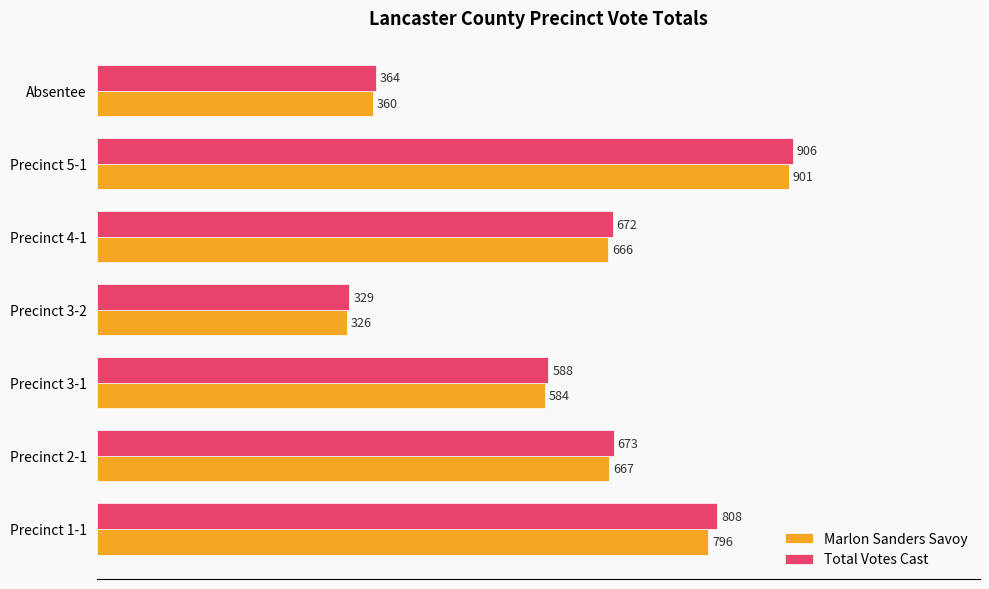

At which label does Total Votes Cast reach its peak?

Precinct 5-1